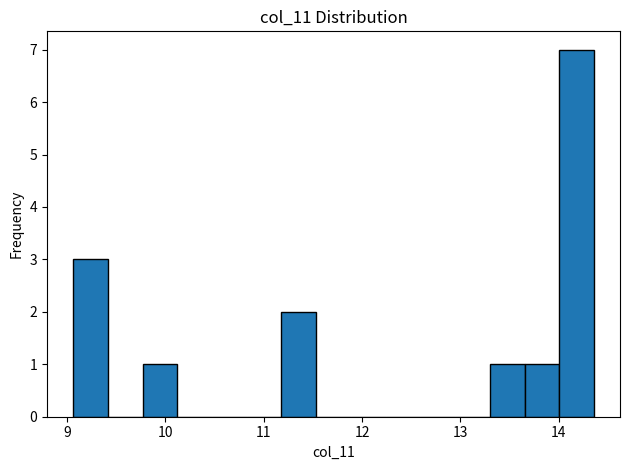

Around what value on the x-axis is the tallest bar? Give the approximate position of its centre, as read against the axis.

14.2